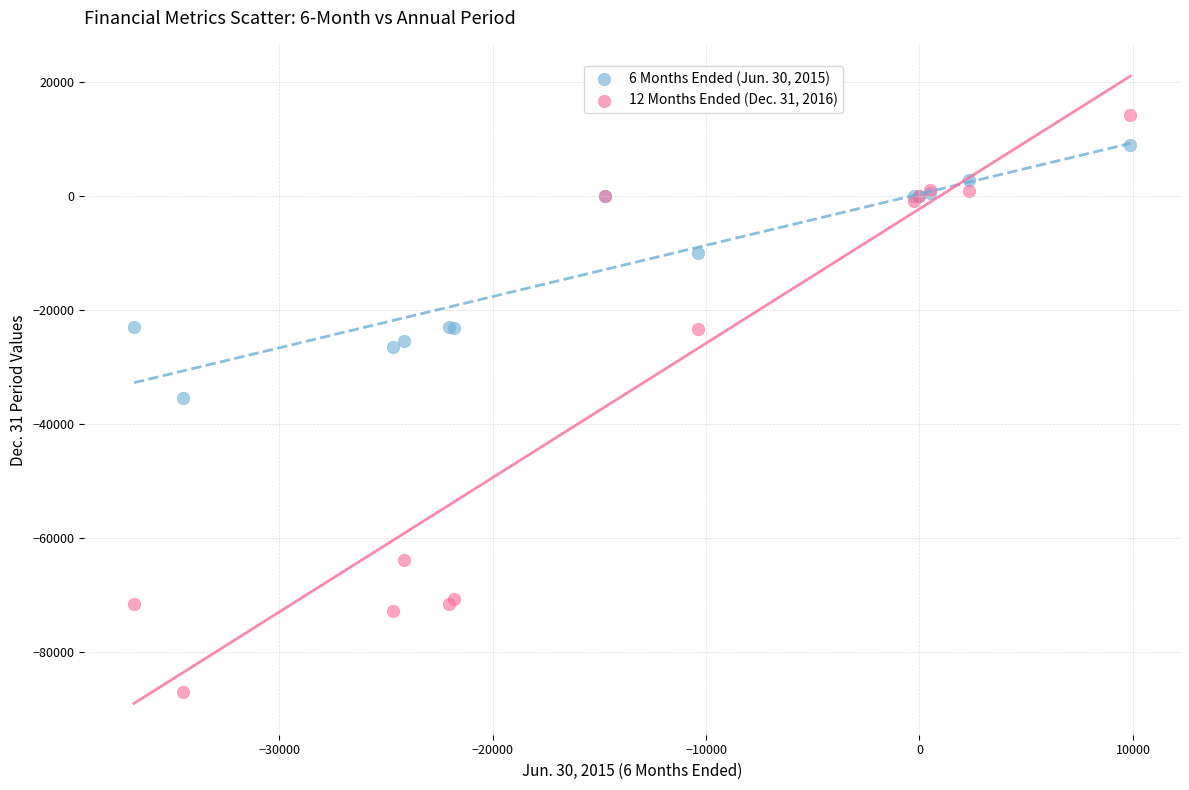

Which series has the largest Y range (max minus min)?

12 Months Ended (Dec. 31, 2016)